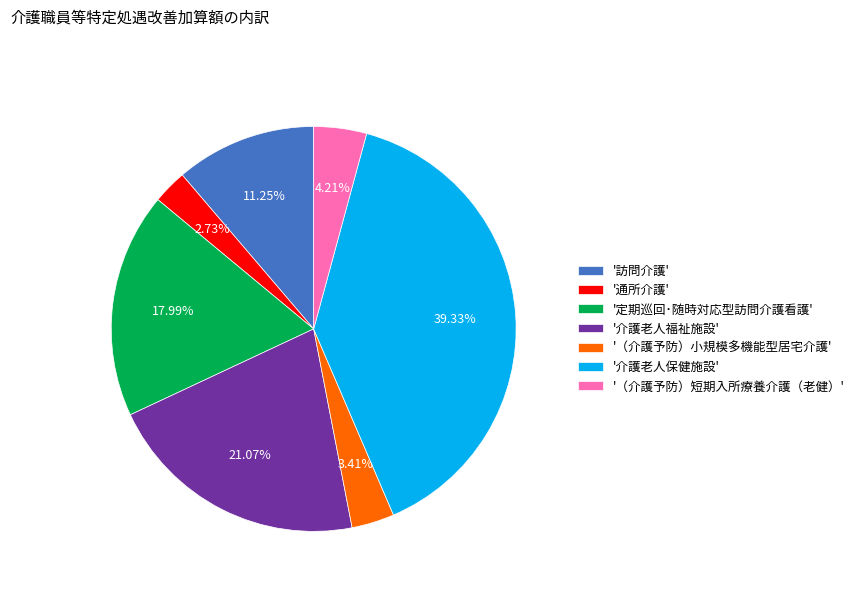

Approximately how many times larger is the value at '訪問介護' compared to '介護老人福祉施設'?

0.5